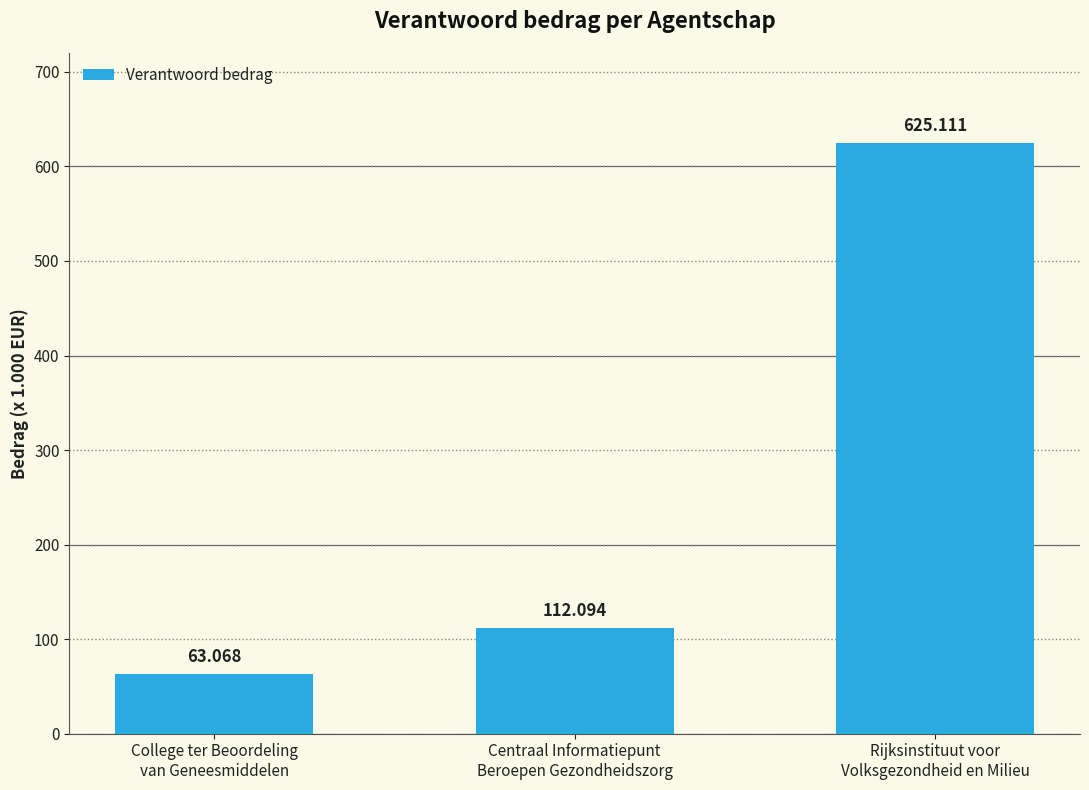

List the labels in order of value, smallest first.

College ter Beoordeling
van Geneesmiddelen, Centraal Informatiepunt
Beroepen Gezondheidszorg, Rijksinstituut voor
Volksgezondheid en Milieu